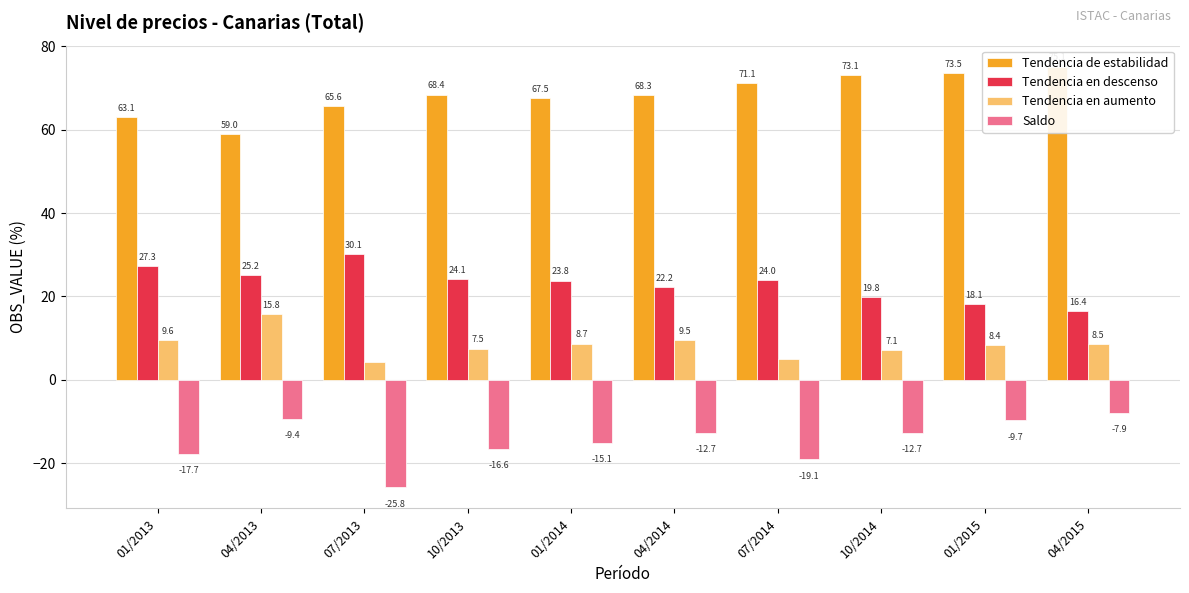

Reading left to right, transcribe all the data shown in this chart.

Tendencia de estabilidad: 01/2013=63.1	04/2013=59.0	07/2013=65.6	10/2013=68.4	01/2014=67.5	04/2014=68.3	07/2014=71.1	10/2014=73.1	01/2015=73.5	04/2015=75.1
Tendencia en descenso: 01/2013=27.3	04/2013=25.2	07/2013=30.1	10/2013=24.1	01/2014=23.8	04/2014=22.2	07/2014=24.0	10/2014=19.8	01/2015=18.1	04/2015=16.4
Tendencia en aumento: 01/2013=9.6	04/2013=15.8	07/2013=4.3	10/2013=7.5	01/2014=8.7	04/2014=9.5	07/2014=4.9	10/2014=7.1	01/2015=8.4	04/2015=8.5
Saldo: 01/2013=-17.7	04/2013=-9.4	07/2013=-25.8	10/2013=-16.6	01/2014=-15.1	04/2014=-12.7	07/2014=-19.1	10/2014=-12.7	01/2015=-9.7	04/2015=-7.9